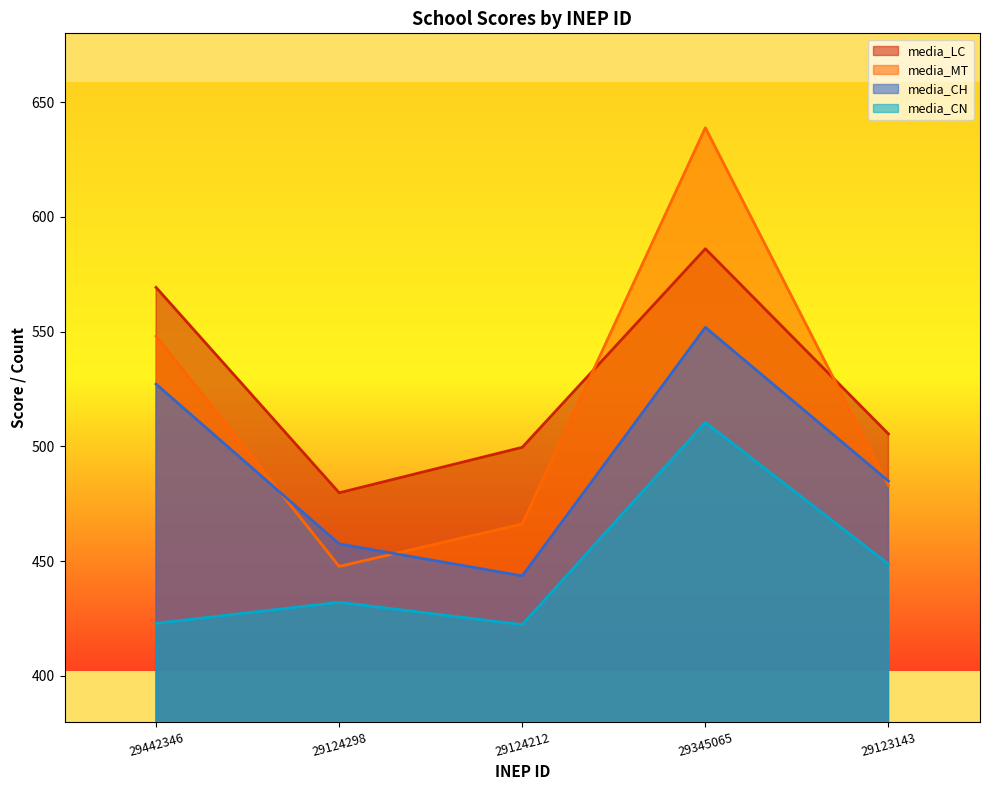

Which series has the widest spread of values?

media_MT